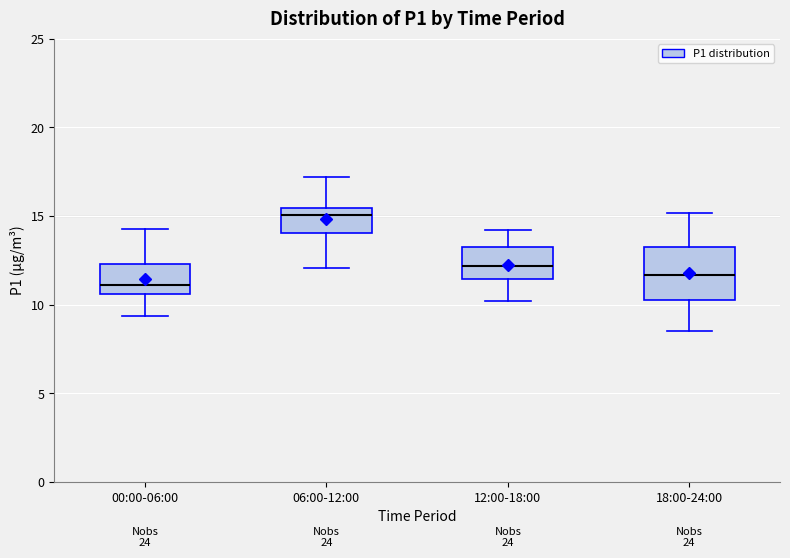

Which box's median line is the lowest?

00:00-06:00